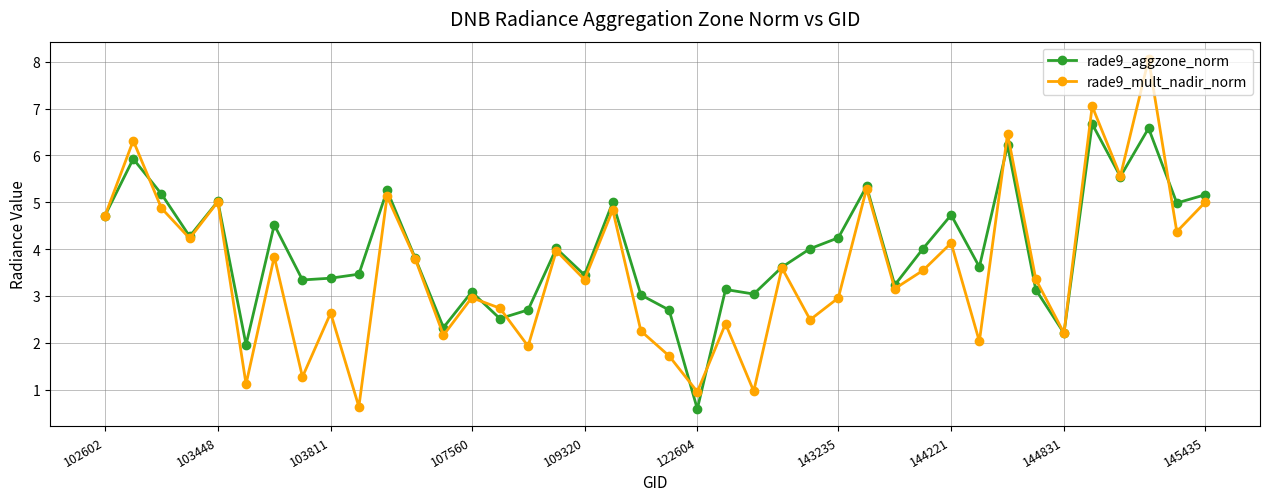

Rank the series by their maximum value, from lowest to highest.

rade9_aggzone_norm, rade9_mult_nadir_norm